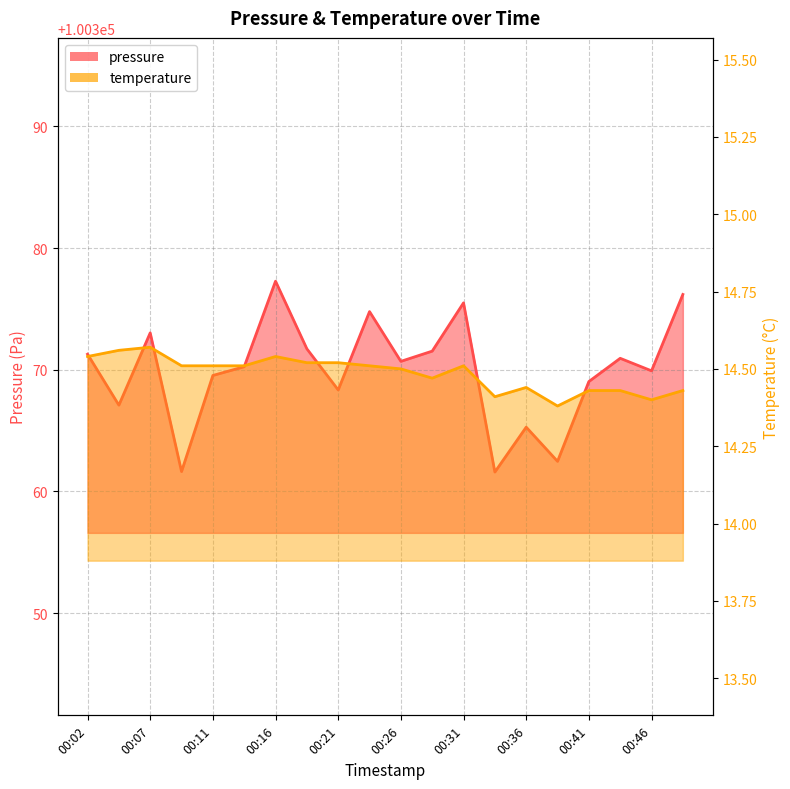

Which category has the lowest value across all series?

00:38